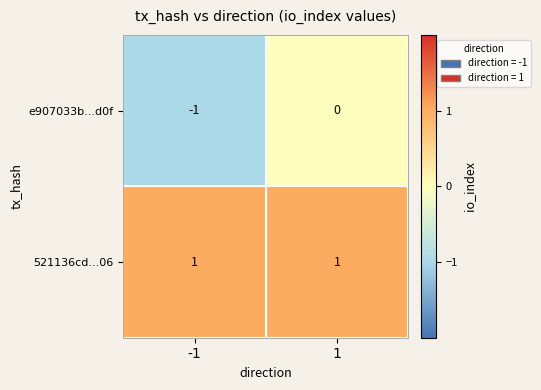

Is the value of 521136cd...06 at 1 greater than the value of e907033b...d0f at -1?

Yes